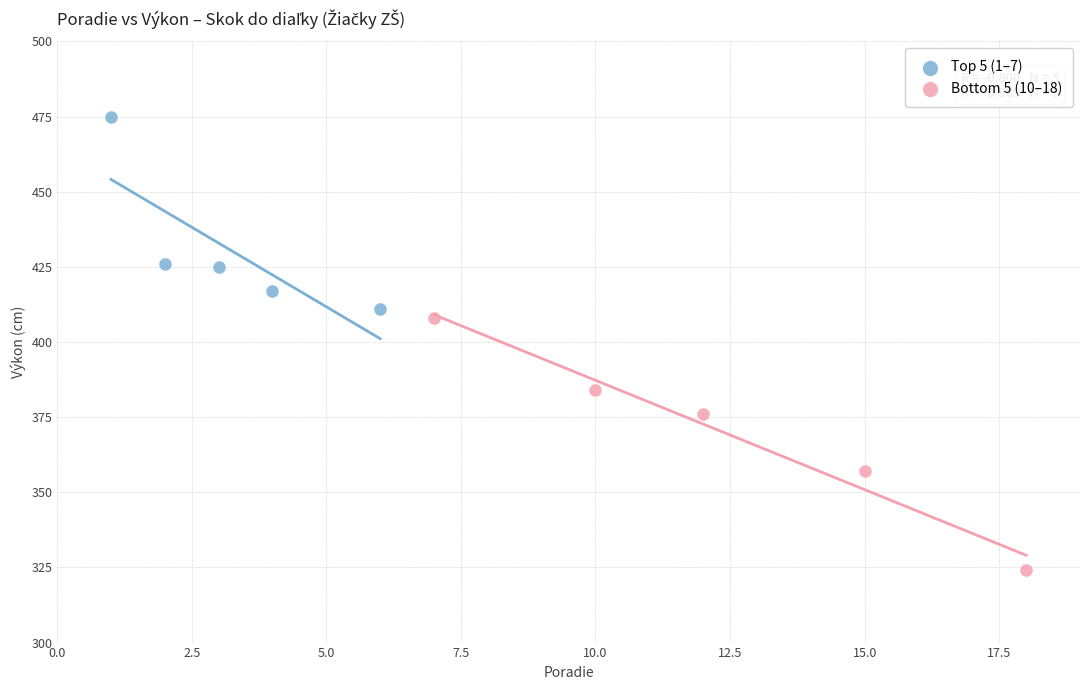

Which series reaches the minimum Y coordinate?

Bottom 5 (10–18)